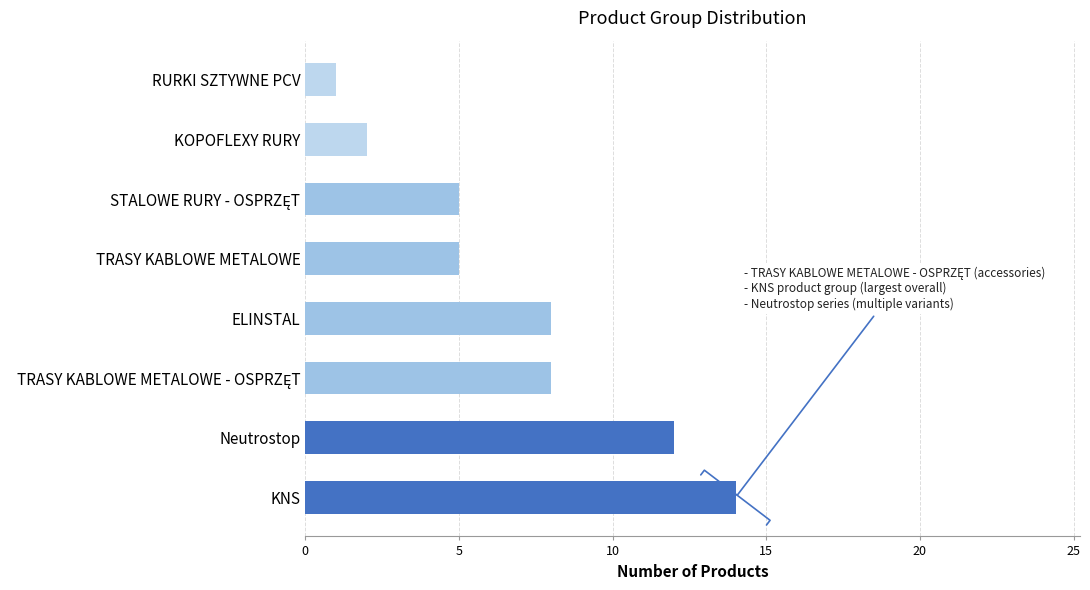

Are the bars horizontal?

Yes